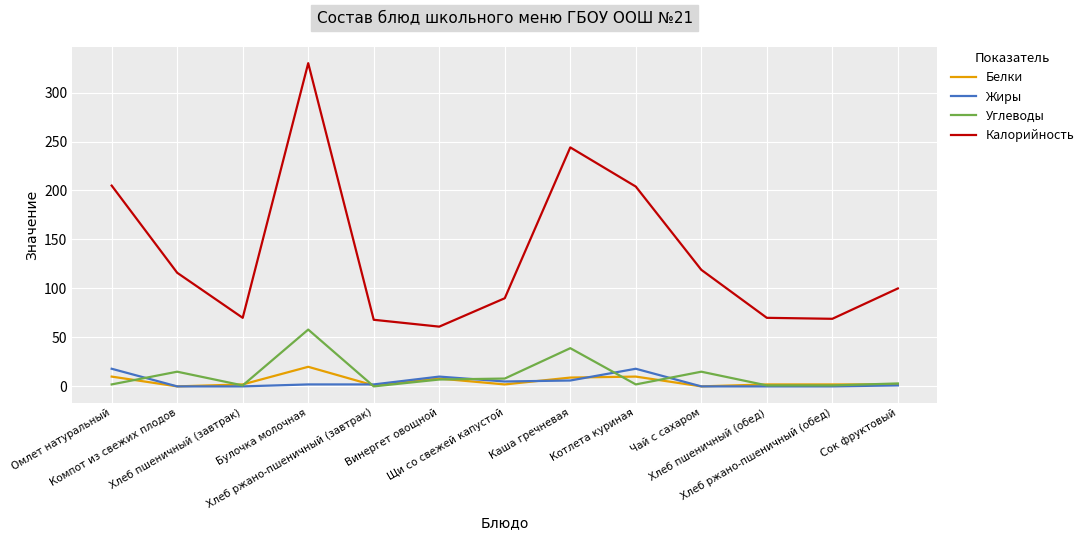

What position from the right is Хлеб пшеничный (завтрак)?

11